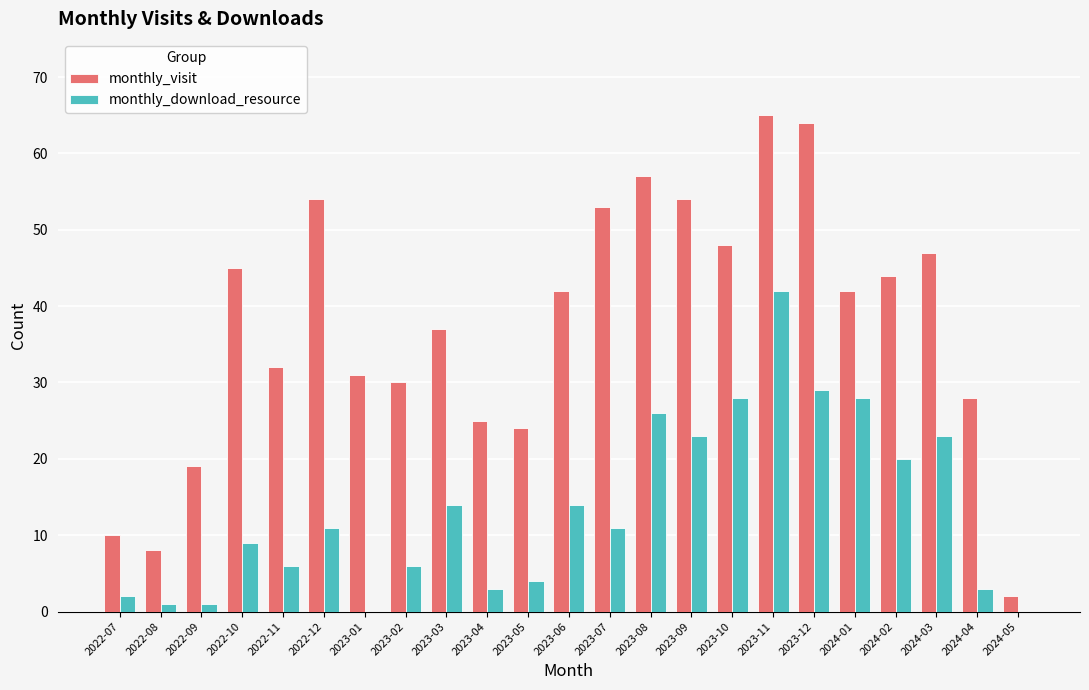

The monthly_visit series shows 57 at 2023-08. True or false?

True